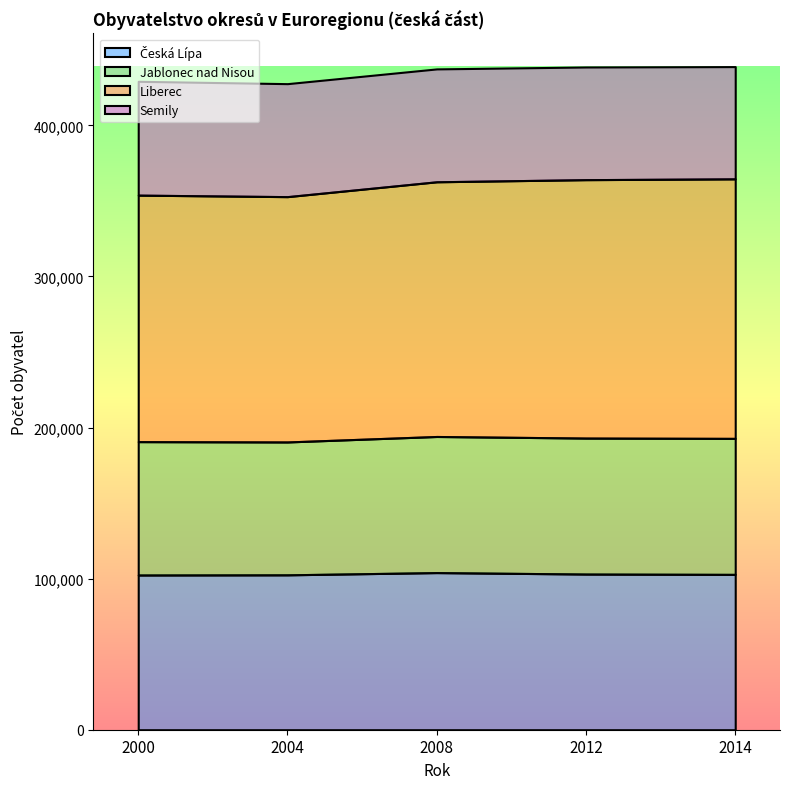

In Celkem (CZ), how many points are lower than both neighbors (excluding endpoints)?

1